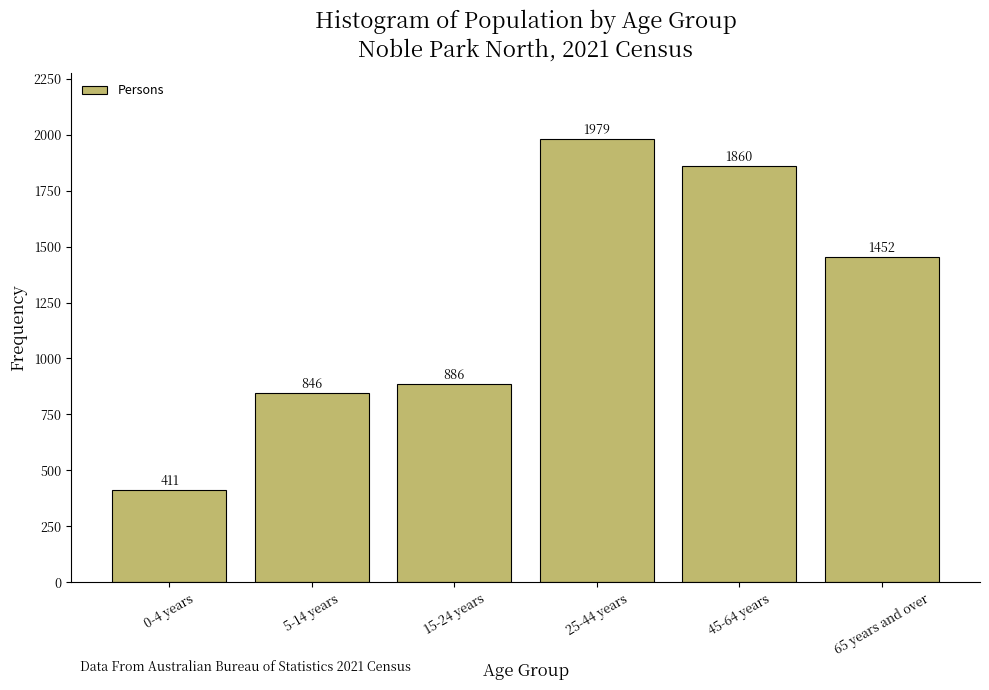

Reading right to left, list all the values displayed in this chart.

65 years and over=1452	45-64 years=1860	25-44 years=1979	15-24 years=886	5-14 years=846	0-4 years=411